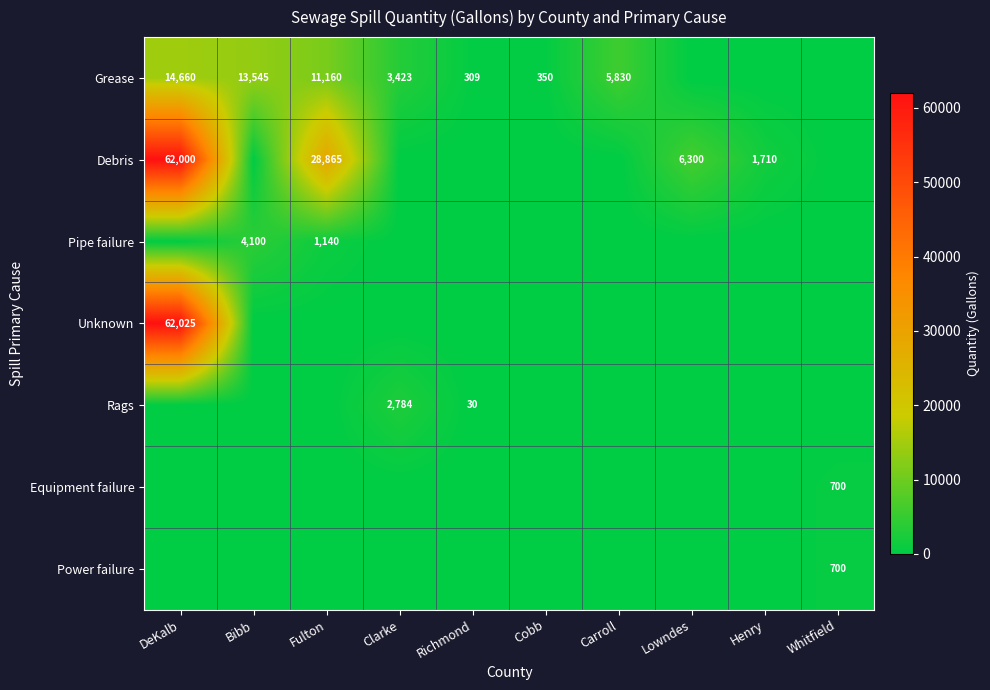

At how many categories does at least one series exceed 41996?

1